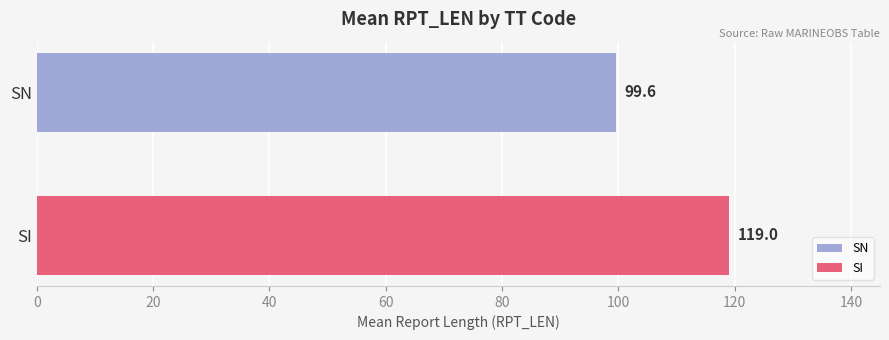

List the series in order of their peak value, lowest first.

SN, SI